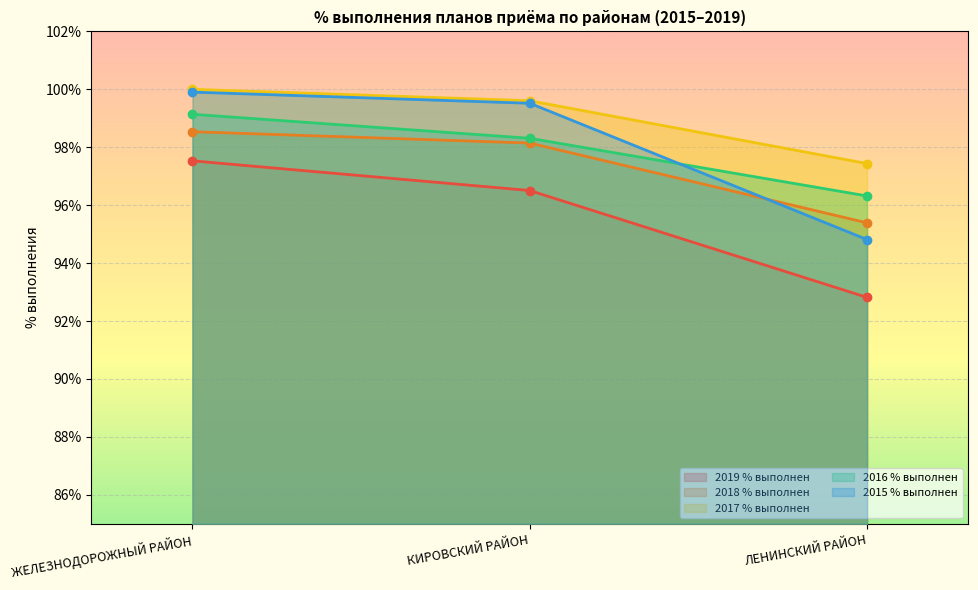

What is the sum of the 2018 % выполнен values at ЛЕНИНСКИЙ РАЙОН and КИРОВСКИЙ РАЙОН?

193.5